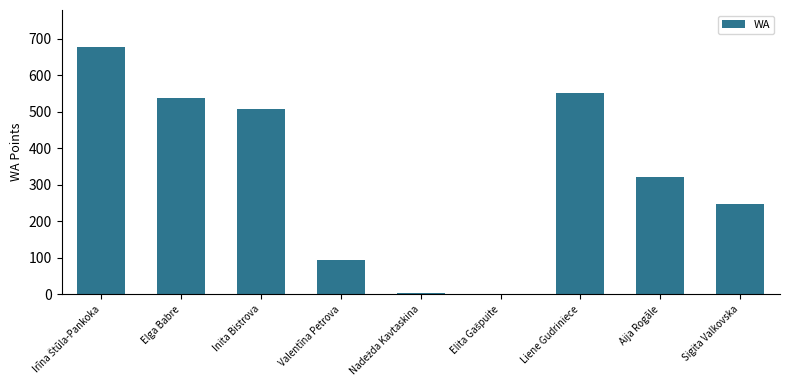

The chart shows a value of 964 at Elga Babre. True or false?

False